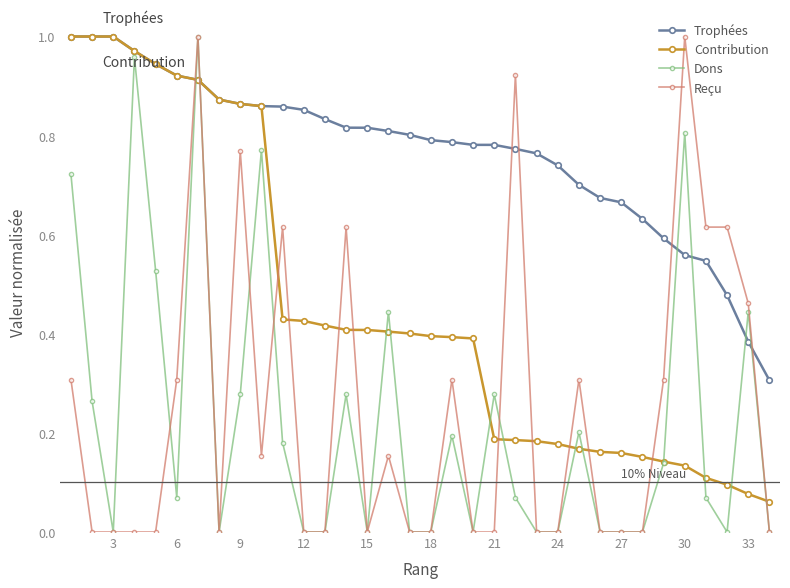

True or false: Contribution and Reçu intersect in this chart.

True